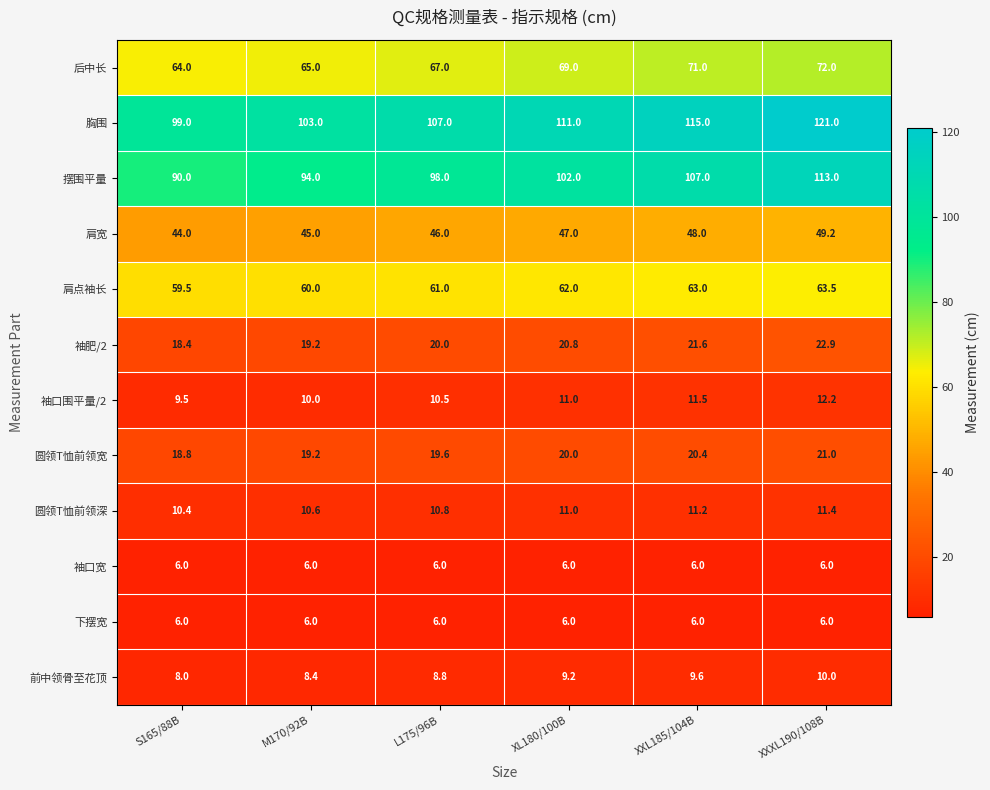

At which label is 圆领T恤前领宽 closest to 19?

S165/88B